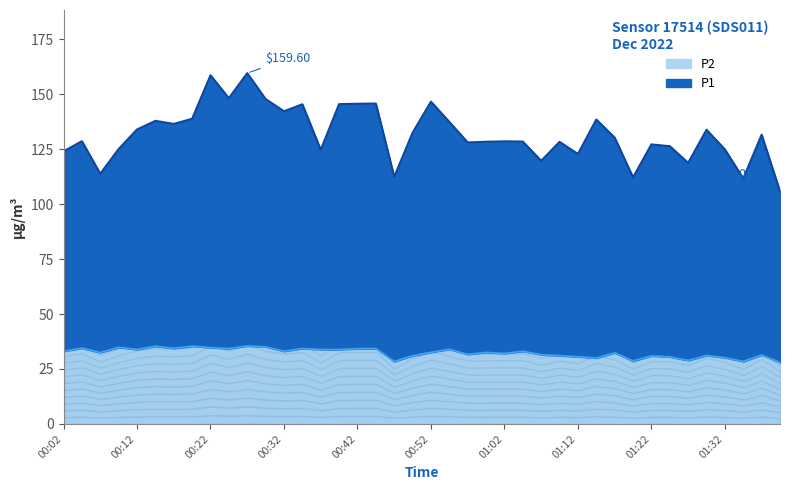

How many data points in P1 are above 130?

20